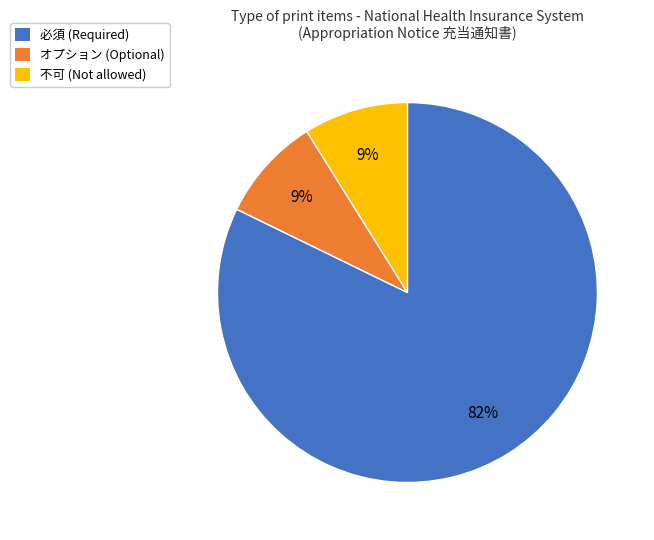

To the nearest percent, what is the difference between the オプション (Optional) and 必須 (Required) slice percentages?

73%